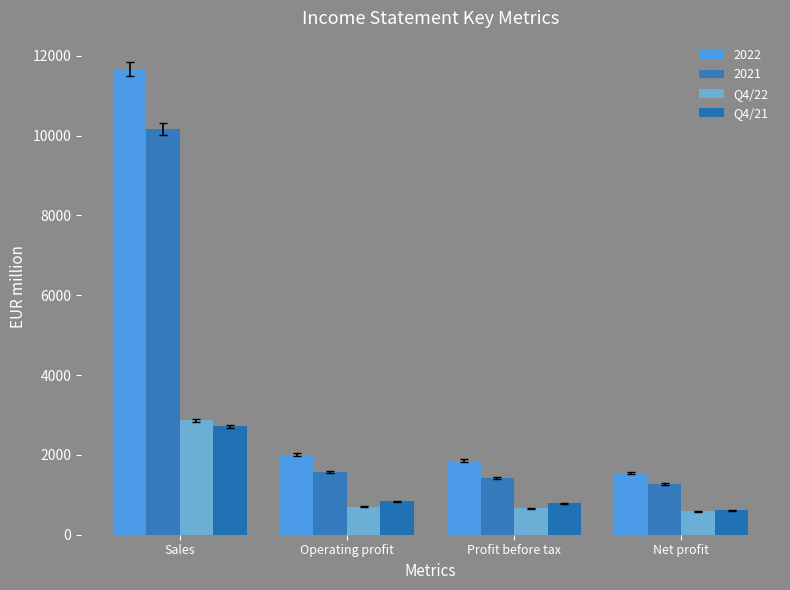

How many distinct data groups are displayed?

4